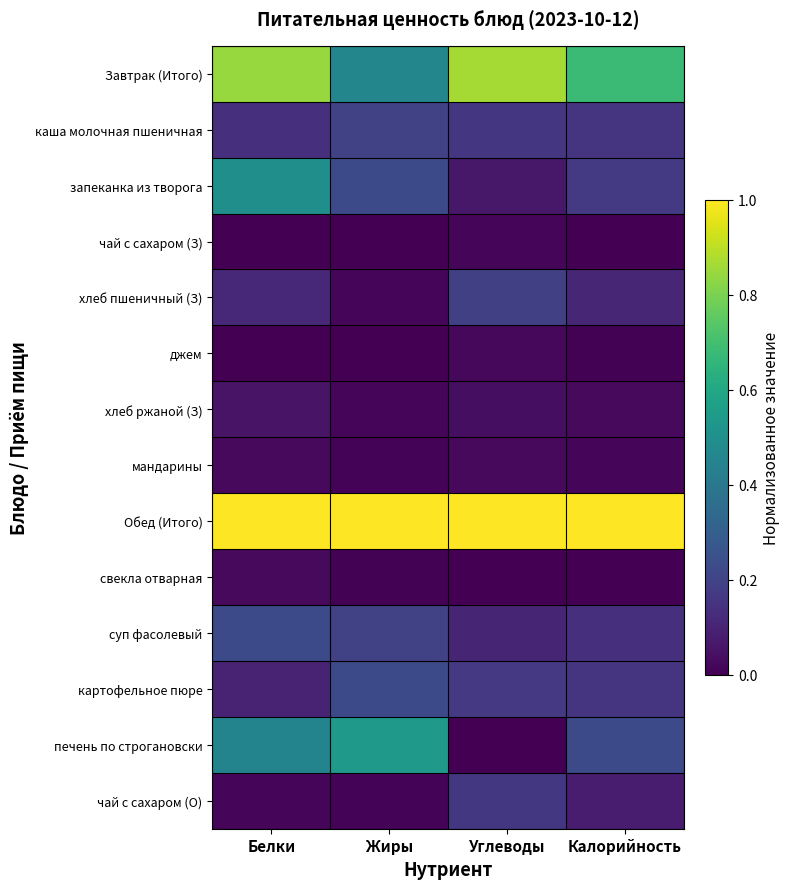

Reading left to right, extract all data points from this chart.

Завтрак (Итого): Белки=0.8	Жиры=0.5	Углеводы=0.9	Калорийность=0.7
каша молочная пшеничная: Белки=0.1	Жиры=0.2	Углеводы=0.2	Калорийность=0.1
запеканка из творога: Белки=0.5	Жиры=0.2	Углеводы=0.1	Калорийность=0.2
чай с сахаром (З): Белки=0.0	Жиры=0.0	Углеводы=0.0	Калорийность=0.0
хлеб пшеничный (З): Белки=0.1	Жиры=0.0	Углеводы=0.2	Калорийность=0.1
джем: Белки=0.0	Жиры=0.0	Углеводы=0.0	Калорийность=0.0
хлеб ржаной (З): Белки=0.1	Жиры=0.0	Углеводы=0.0	Калорийность=0.0
мандарины: Белки=0.0	Жиры=0.0	Углеводы=0.0	Калорийность=0.0
Обед (Итого): Белки=1.0	Жиры=1.0	Углеводы=1.0	Калорийность=1.0
свекла отварная: Белки=0.0	Жиры=0.0	Углеводы=0.0	Калорийность=0.0
суп фасолевый: Белки=0.2	Жиры=0.2	Углеводы=0.1	Калорийность=0.1
картофельное пюре: Белки=0.1	Жиры=0.2	Углеводы=0.2	Калорийность=0.2
печень по строгановски: Белки=0.4	Жиры=0.5	Углеводы=0.0	Калорийность=0.2
чай с сахаром (О): Белки=0.0	Жиры=0.0	Углеводы=0.2	Калорийность=0.1